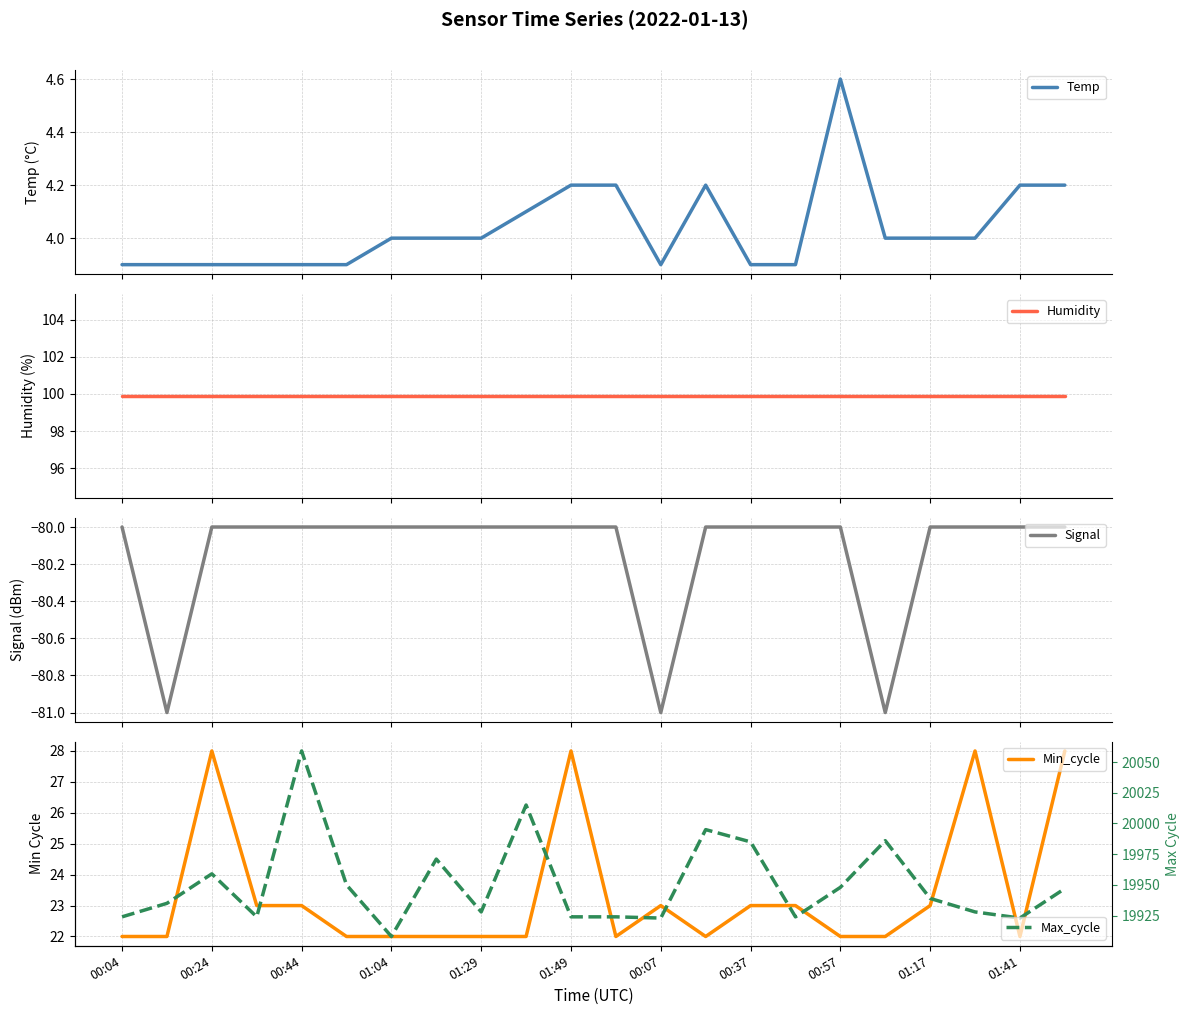

True or false: Temp and Min_cycle cross at least once.

False